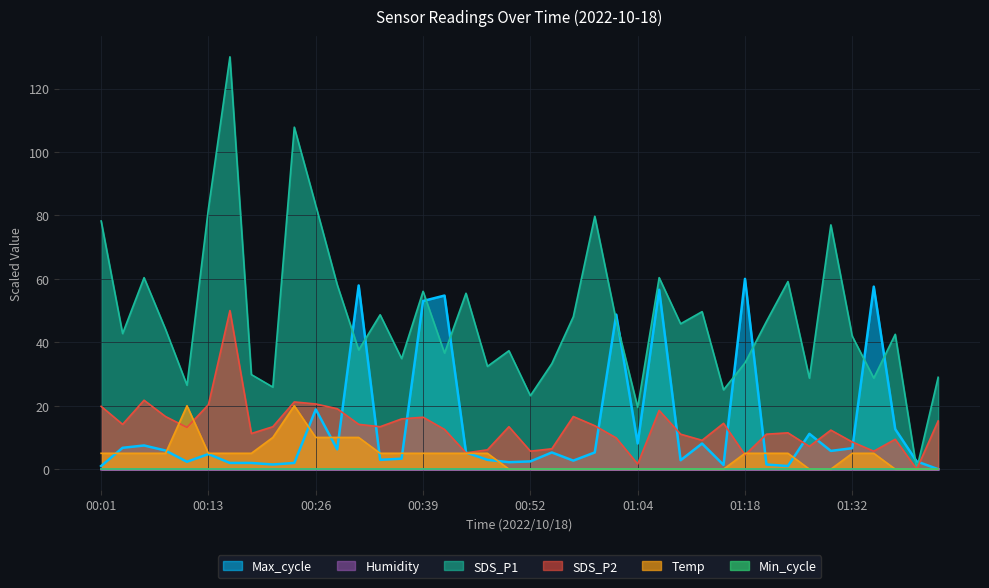

Which has a higher value, 00:21 or 00:08?

00:08